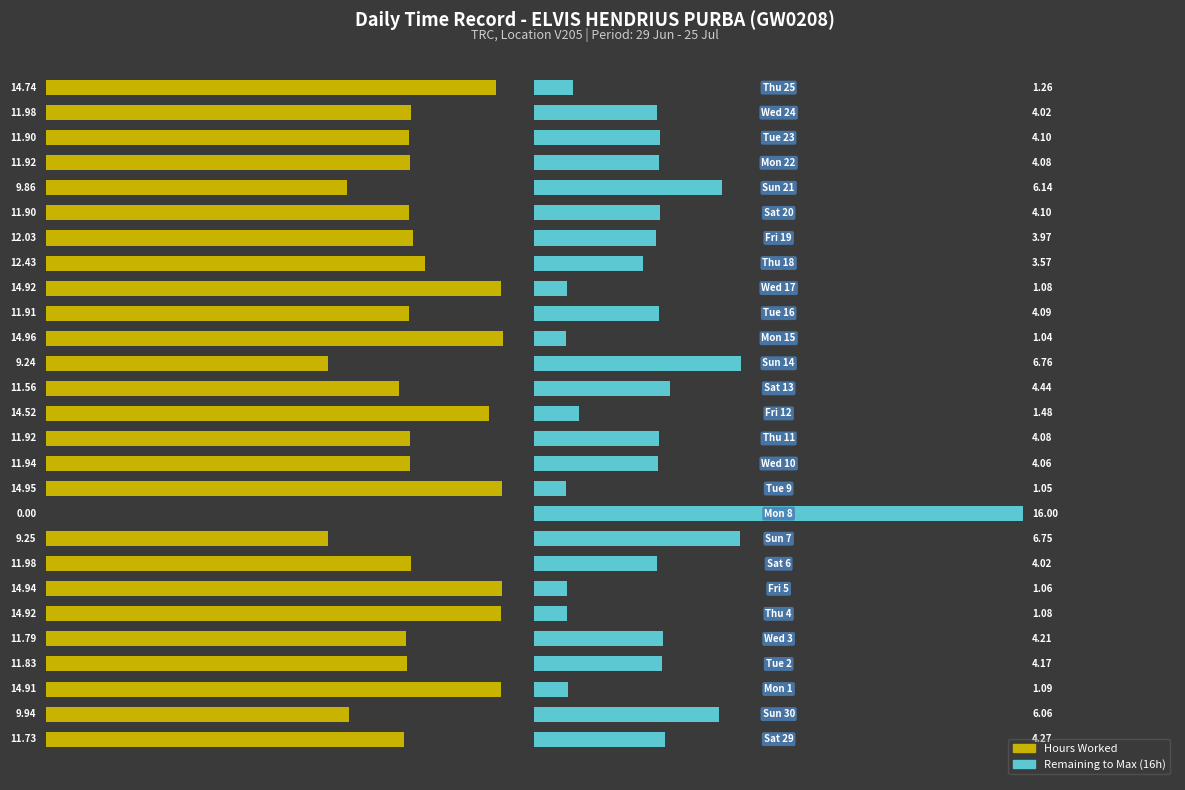

Reading left to right, what are all the values shown in this chart?

Hours Worked: 0=11.7	1=9.9	2=14.9	3=11.8	4=11.8	5=14.9	6=14.9	7=12.0	8=9.2	9=0.0	10=14.9	11=11.9	12=11.9	13=14.5	14=11.6	15=9.2	16=15.0	17=11.9	18=14.9	19=12.4	20=12.0	21=11.9	22=9.9	23=11.9	24=11.9	25=12.0	26=14.7
Remaining: 0=4.3	1=6.1	2=1.1	3=4.2	4=4.2	5=1.1	6=1.1	7=4.0	8=6.8	9=16.0	10=1.1	11=4.1	12=4.1	13=1.5	14=4.4	15=6.8	16=1.0	17=4.1	18=1.1	19=3.6	20=4.0	21=4.1	22=6.1	23=4.1	24=4.1	25=4.0	26=1.3